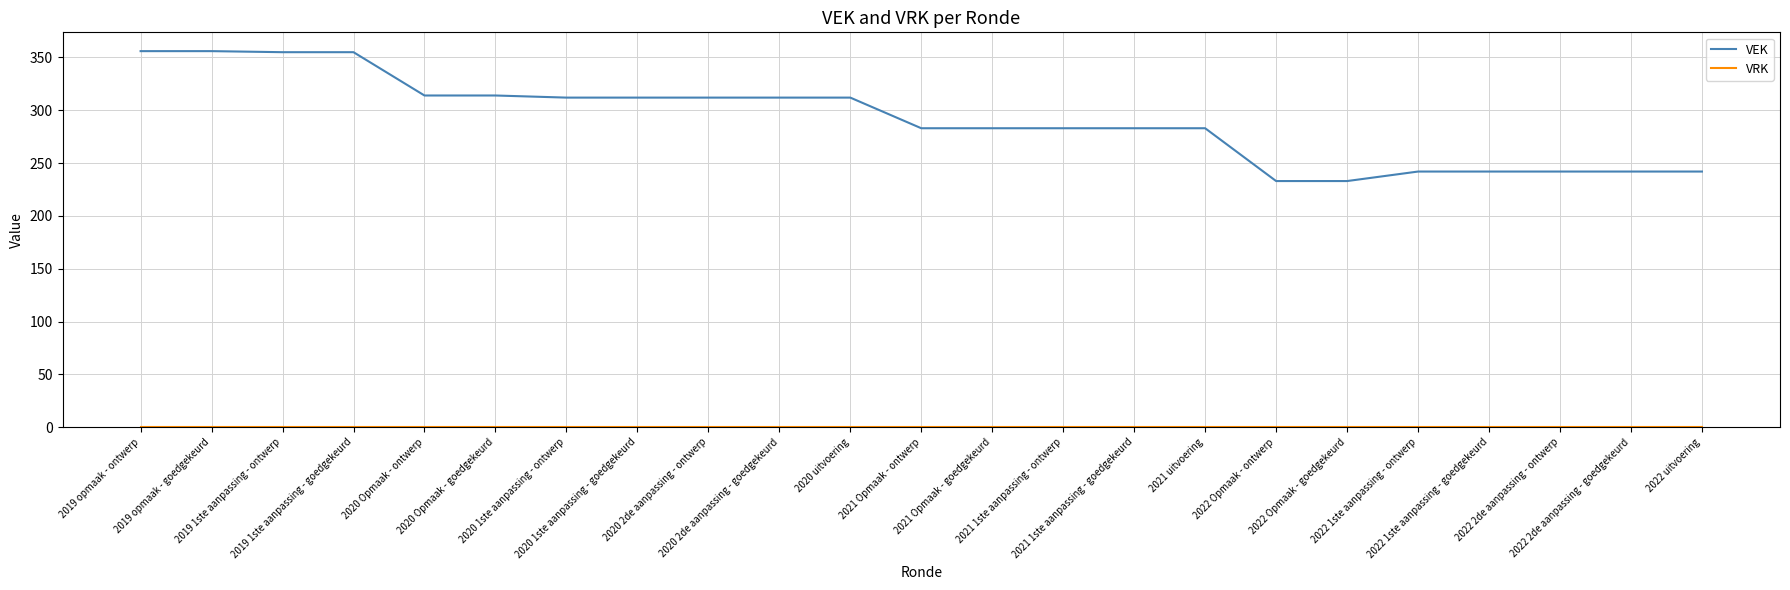

Which series has the largest total across all categories?

VEK